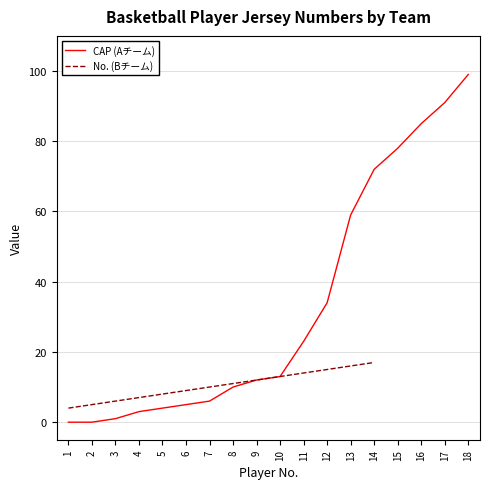

How many lines are shown in the chart?

2